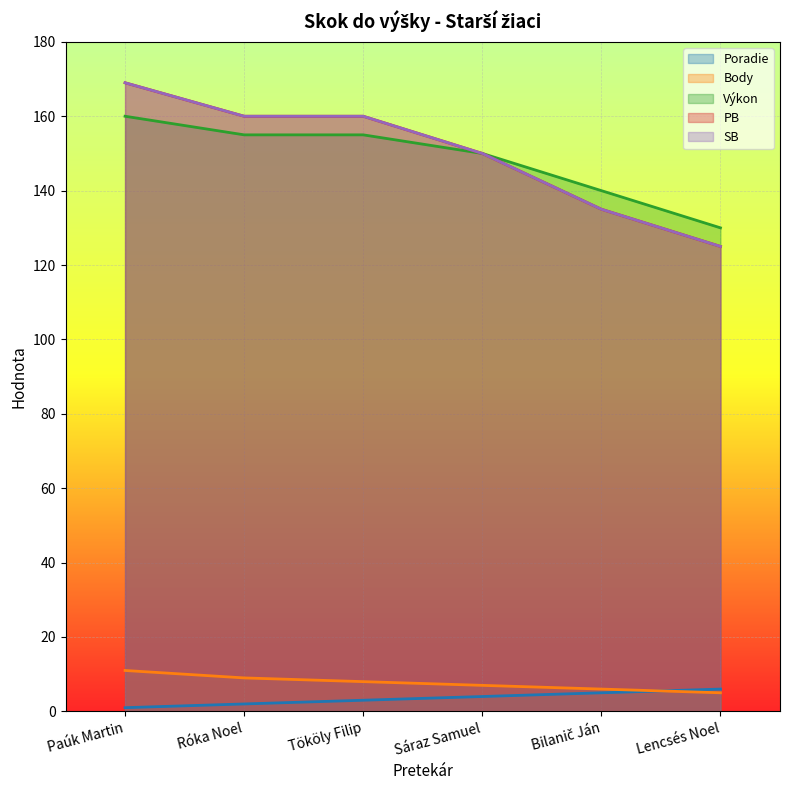

Reading left to right, what are all the values shown in this chart?

Poradie: 1	2	3	4	5	6
Body: 11	9	8	7	6	5
Výkon: 160	155	155	150	140	130
PB: 169	160	160	150	135	125
SB: 169	160	160	150	135	125